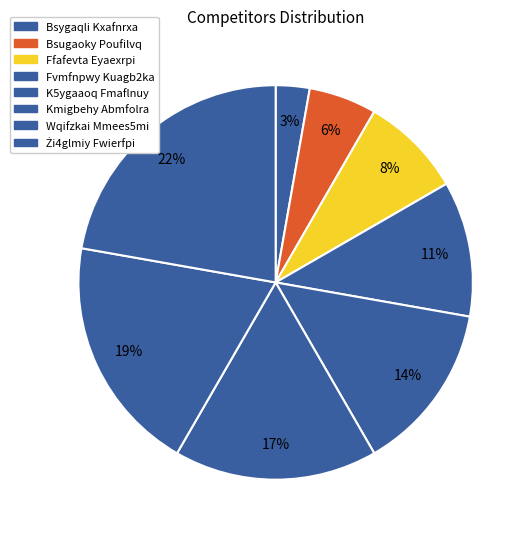

Does Żi4glmiy Fwierfpi account for over 50% of the chart?

No